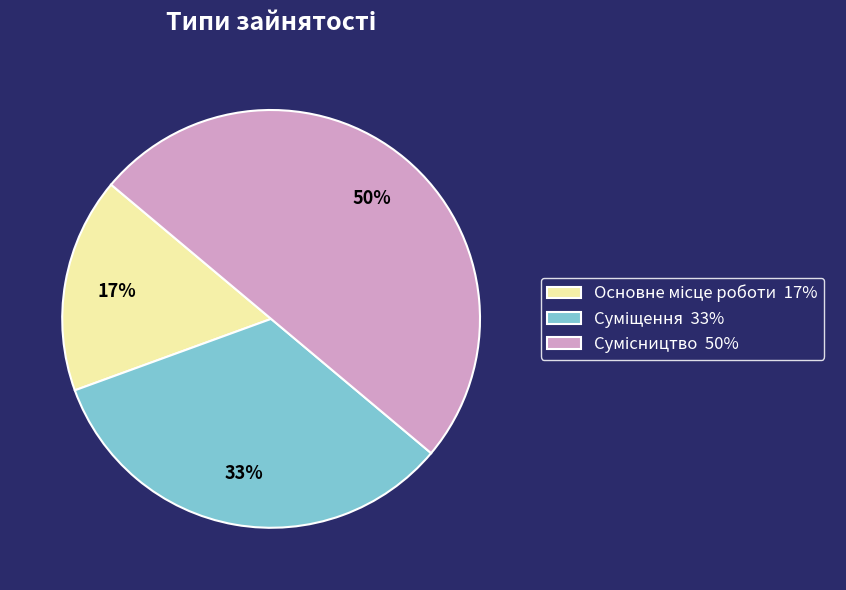

To the nearest percent, what is the difference between the largest and smallest slice percentages?

33%